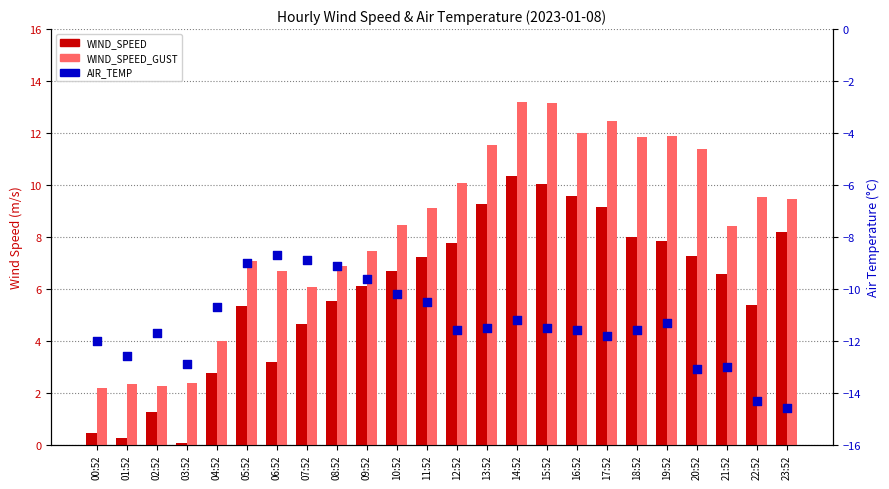

What is the total value across all series at 21:52?

2.0